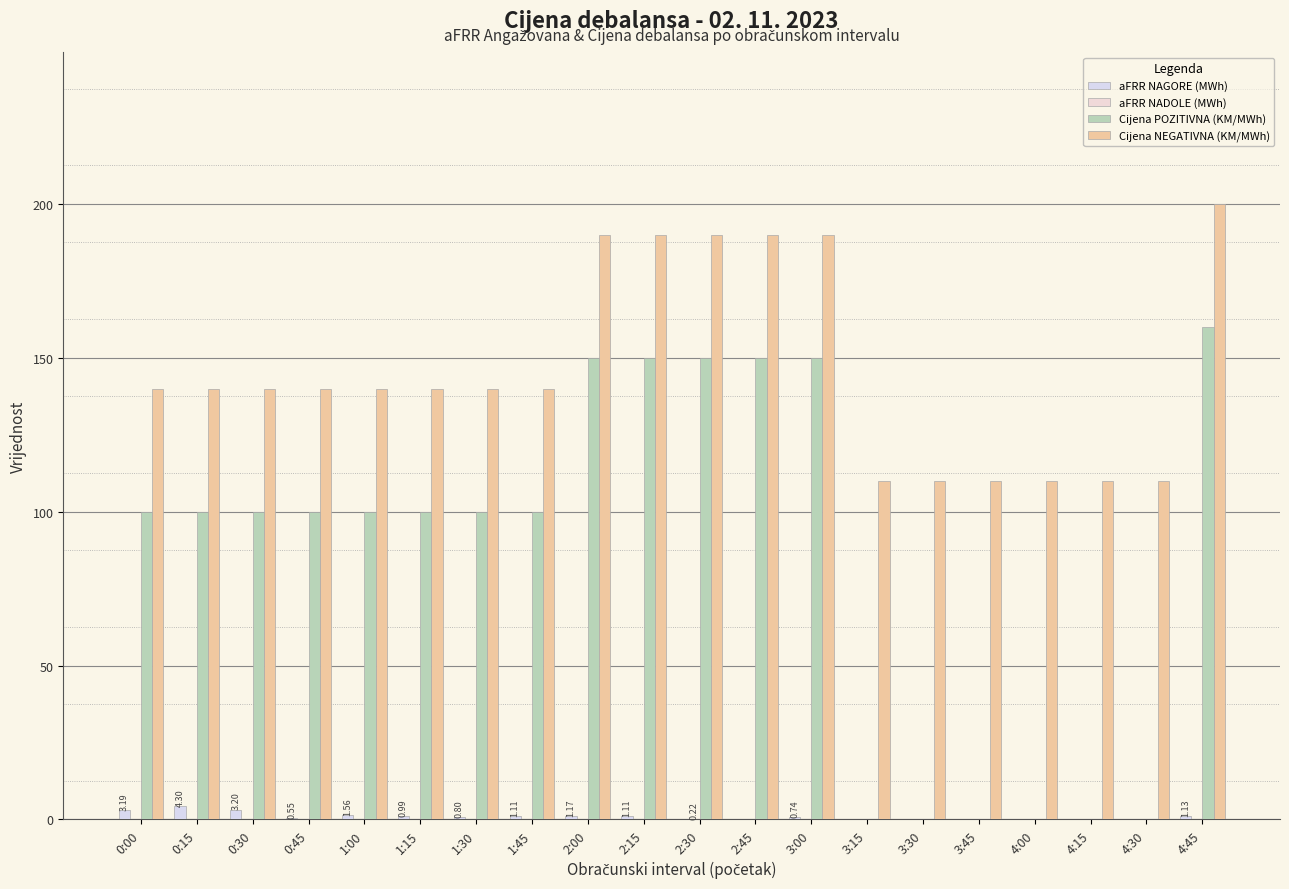

What is the greatest value displayed?

200.0